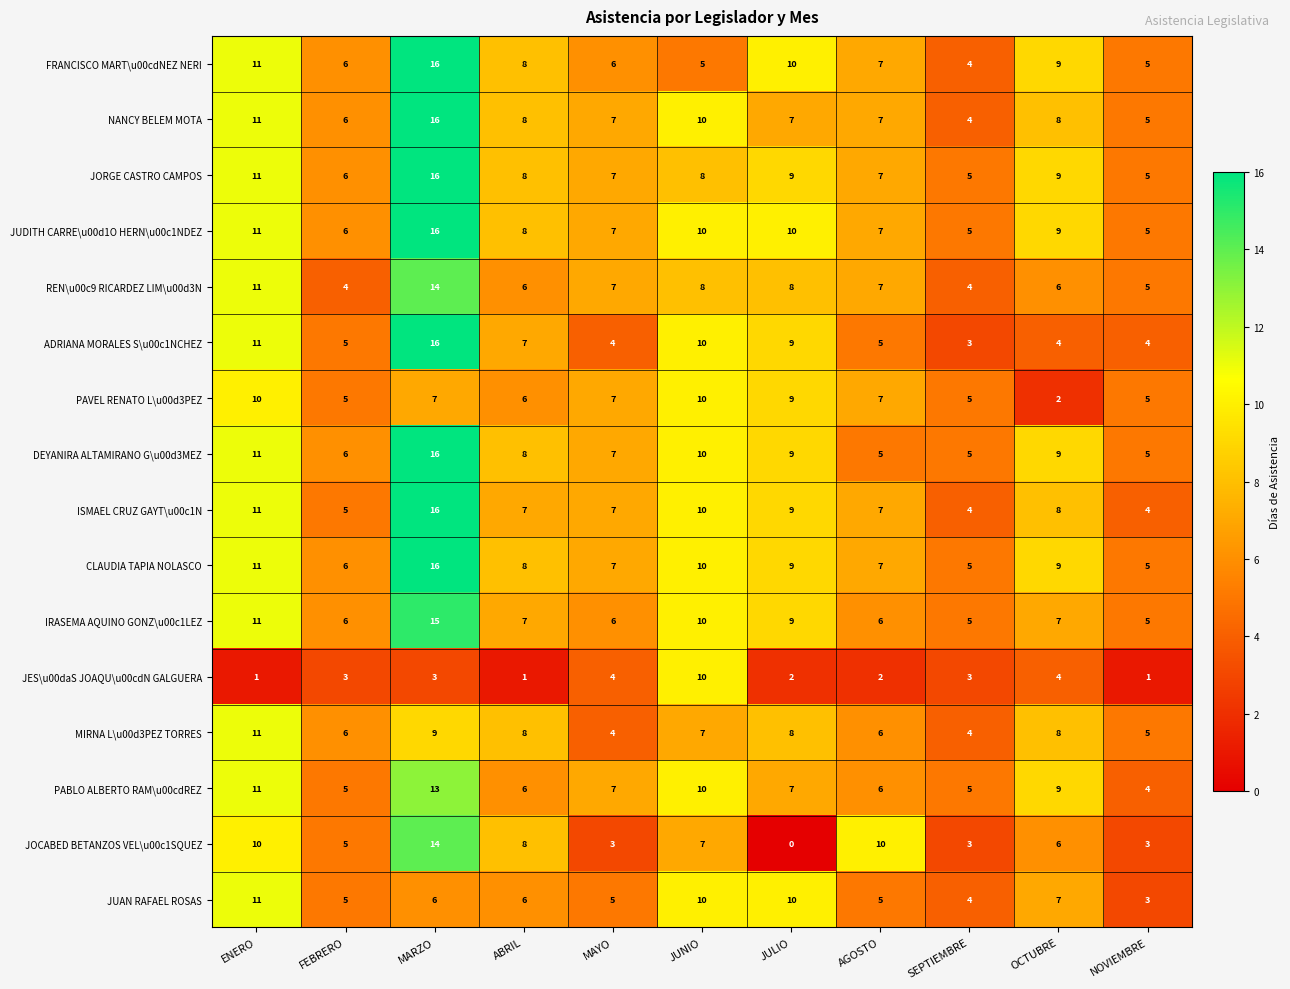

What is the difference between the second highest and second lowest values in the NANCY BELEM MOTA series?

6